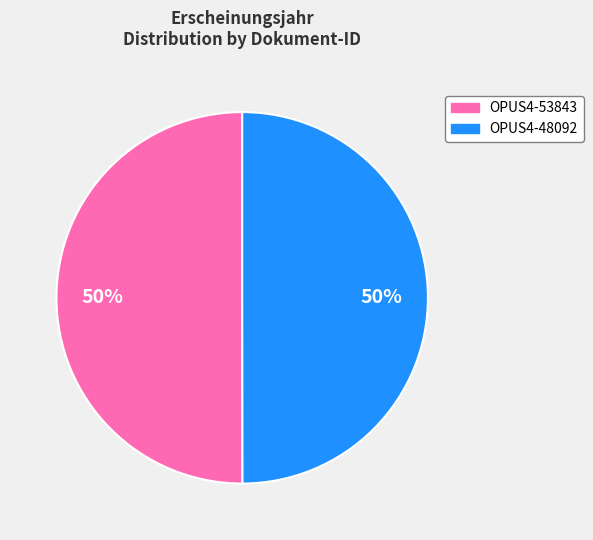

Do OPUS4-48092 and OPUS4-53843 together represent more than half of the pie?

Yes